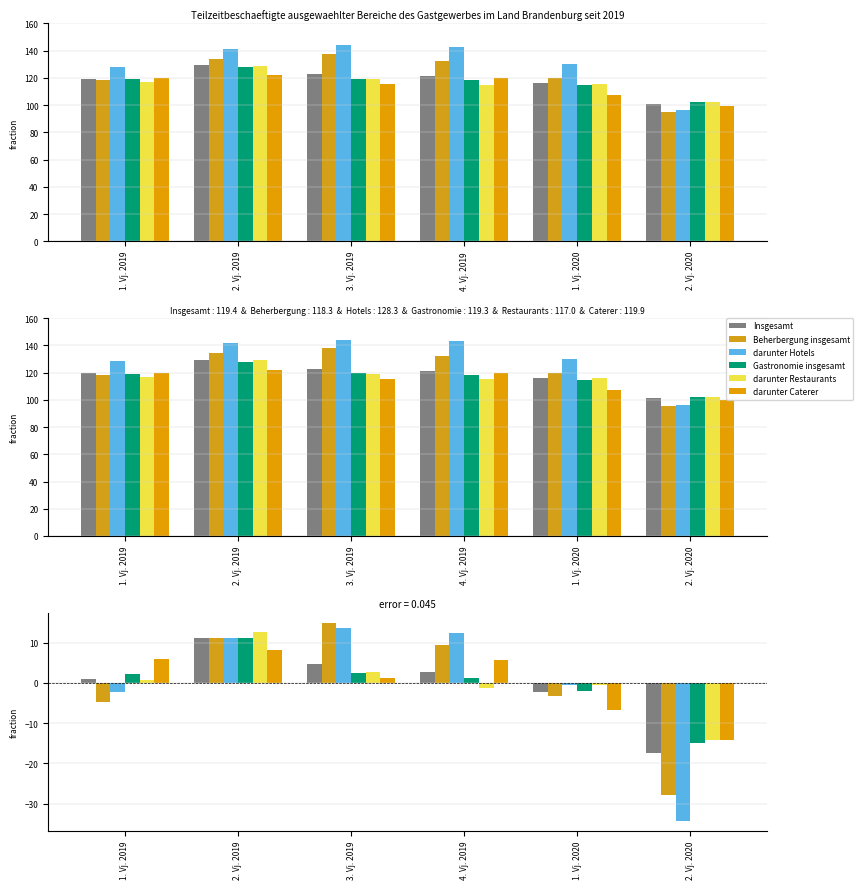

How many values in Beherbergung insgesamt are above zero?

3